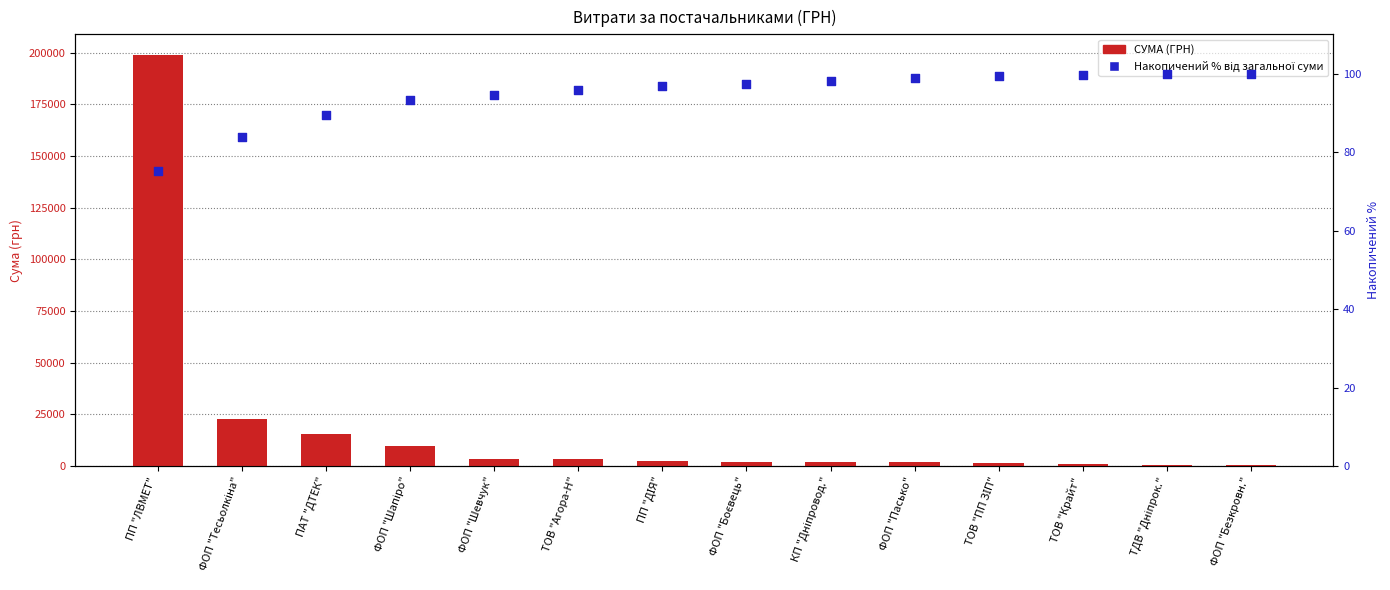

What are all the series names shown in the legend?

СУМА (ГРН), Накопичений % від загальної суми